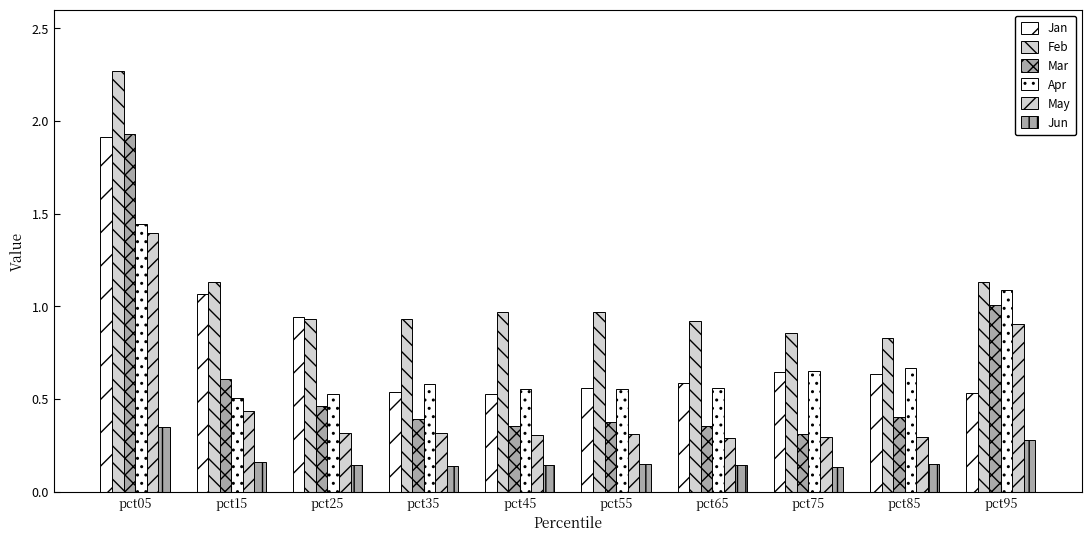

How many groups of bars are there?

10